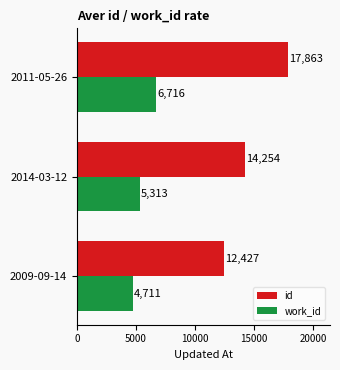

Which series has the largest range (max minus min)?

id